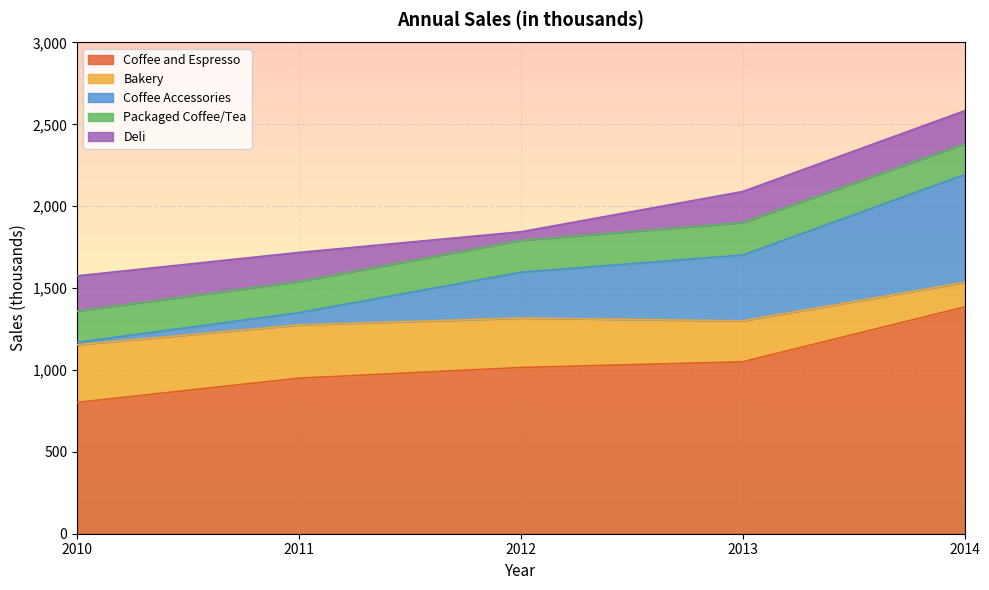

True or false: Coffee and Espresso has a value of 552 at 2011.

False